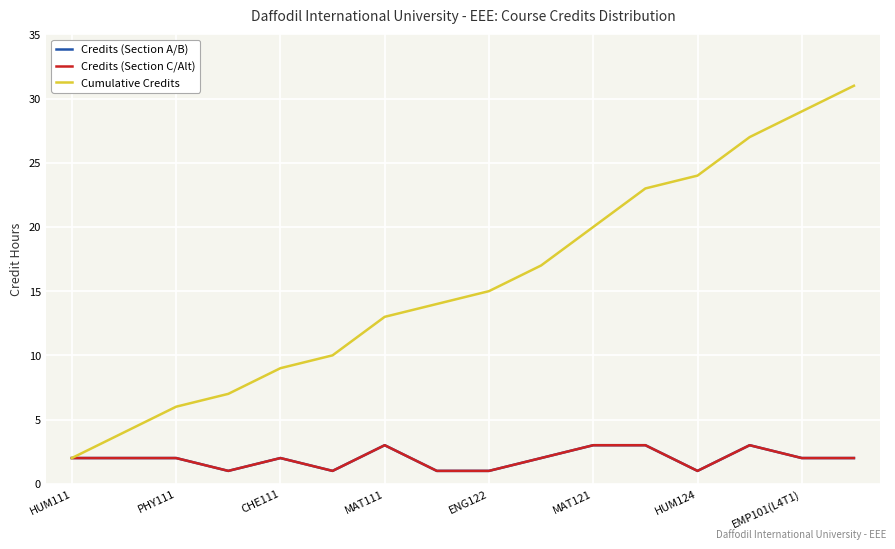

True or false: Credits (Section A/B) and Credits (Section C/Alt) intersect in this chart.

False